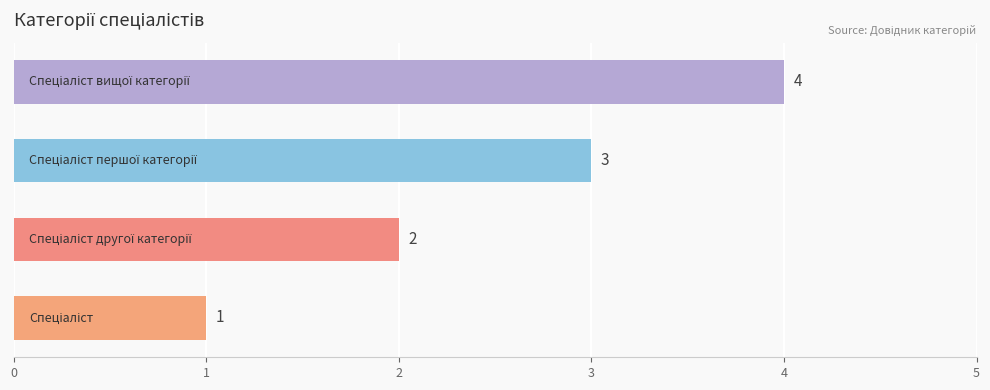

Count the number of data series in this chart.

1